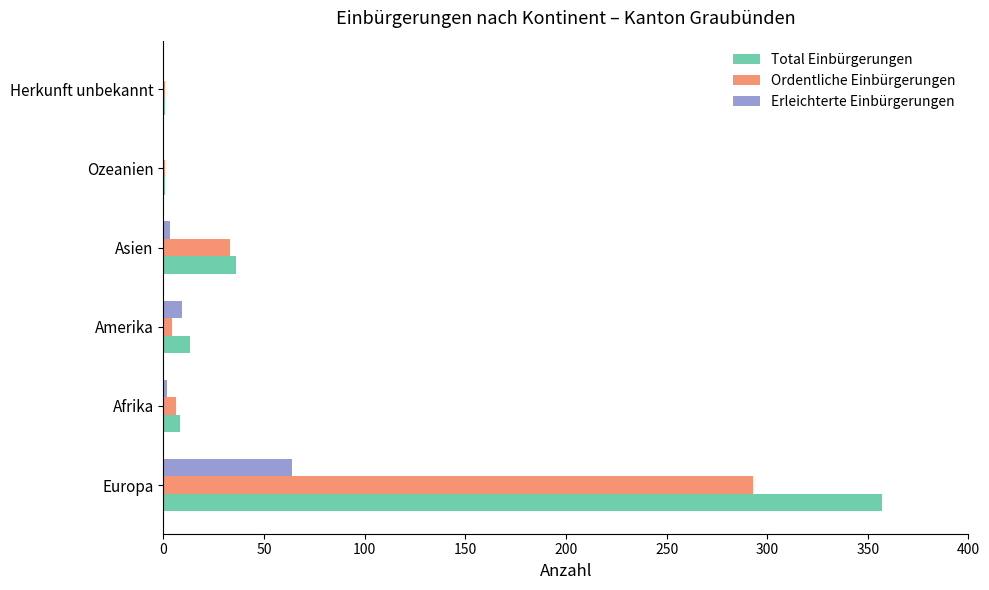

What is the greatest value displayed?

357